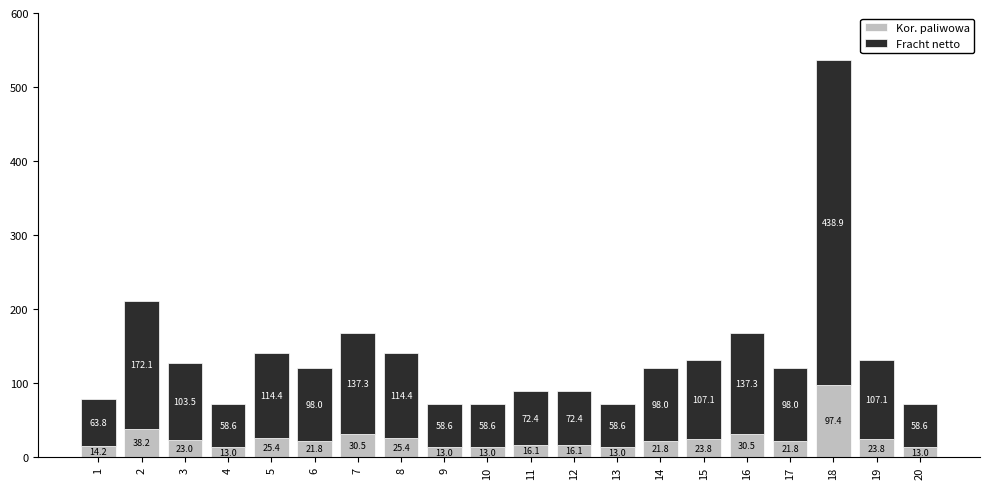

At which category is the sum across all series the highest?

18